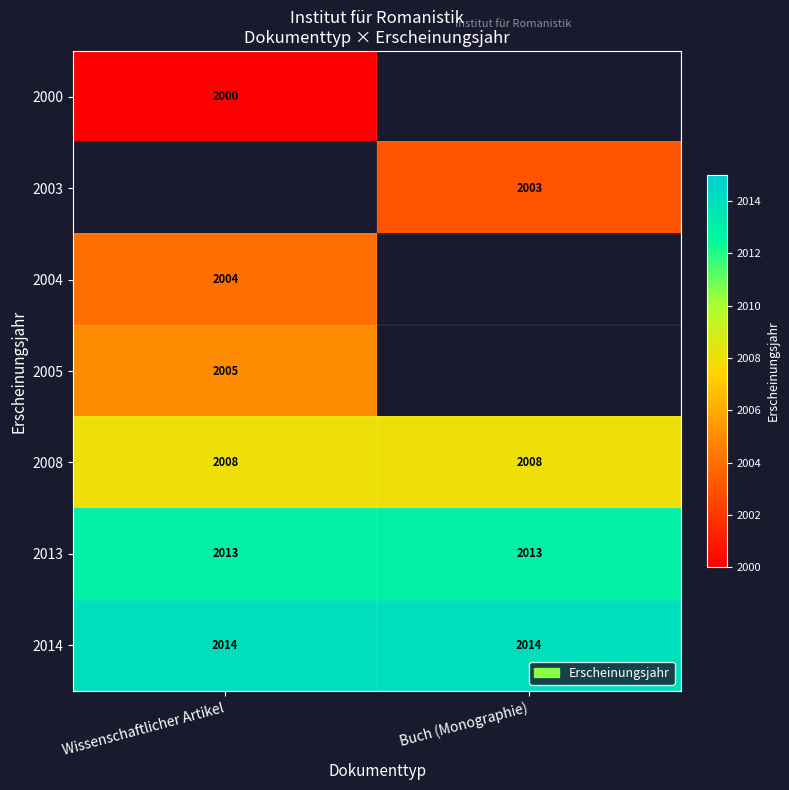

Which label corresponds to the largest value in the chart?

Wissenschaftlicher Artikel